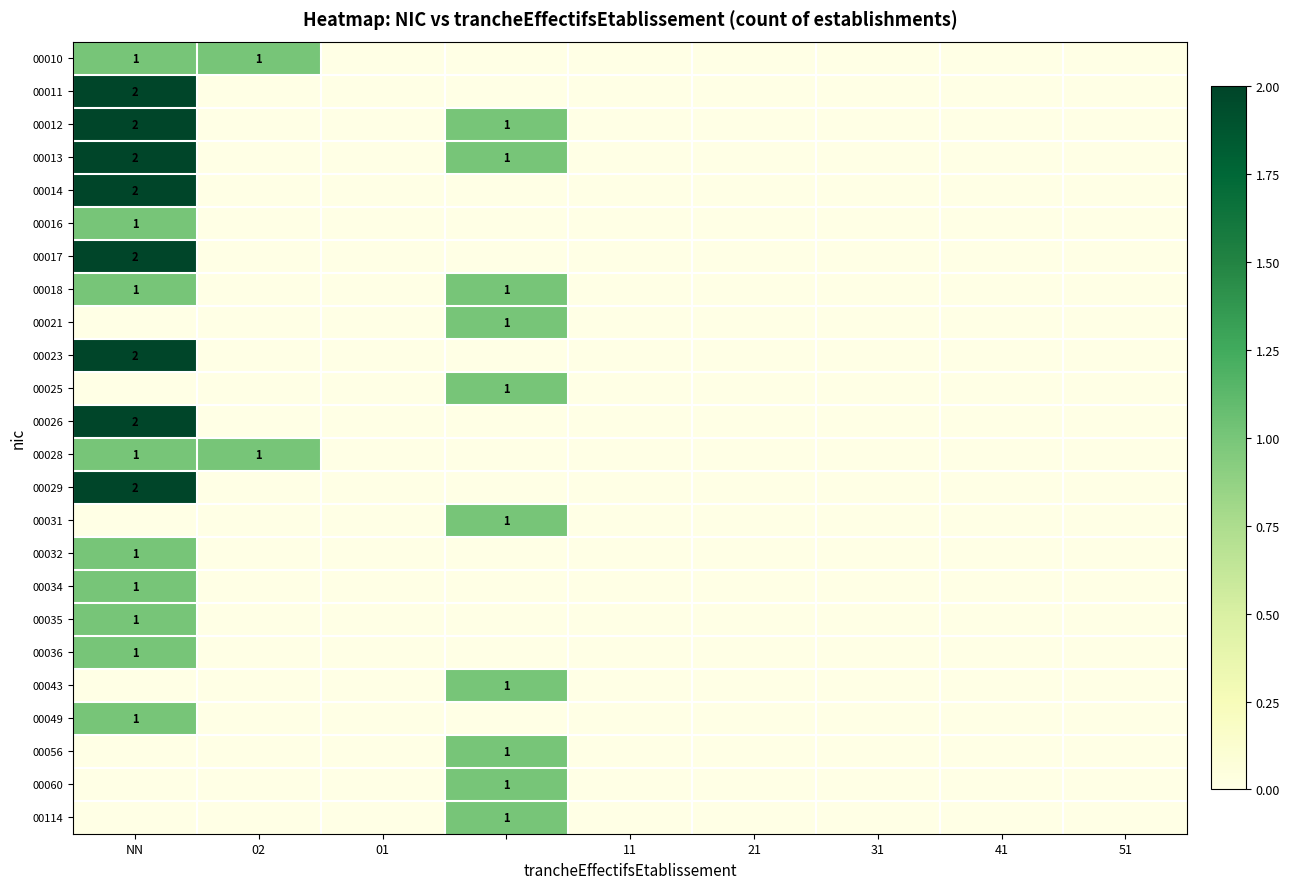

The 00034 series shows 1 at NN. True or false?

True